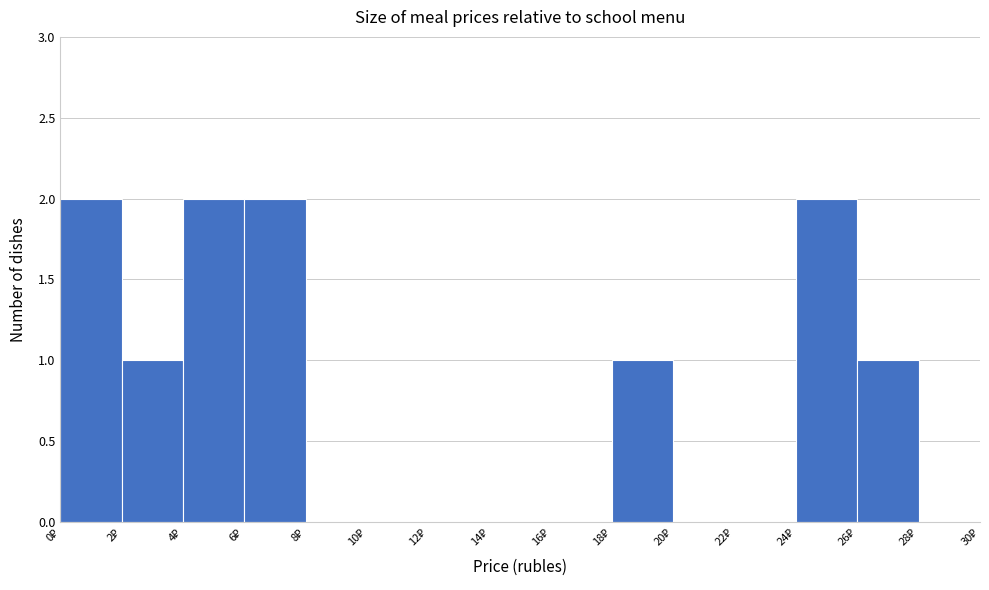

Reading left to right, transcribe this chart: for each bar, give the range it covers on the x-axis and its height. The values are not printed on the chart, so give them approximately, as read against the axis.

0 to 2: 2
2 to 4: 1
4 to 6: 2
6 to 8: 2
8 to 10: 0
10 to 12: 0
12 to 14: 0
14 to 16: 0
16 to 18: 0
18 to 20: 1
20 to 22: 0
22 to 24: 0
24 to 26: 2
26 to 28: 1
28 to 30: 0